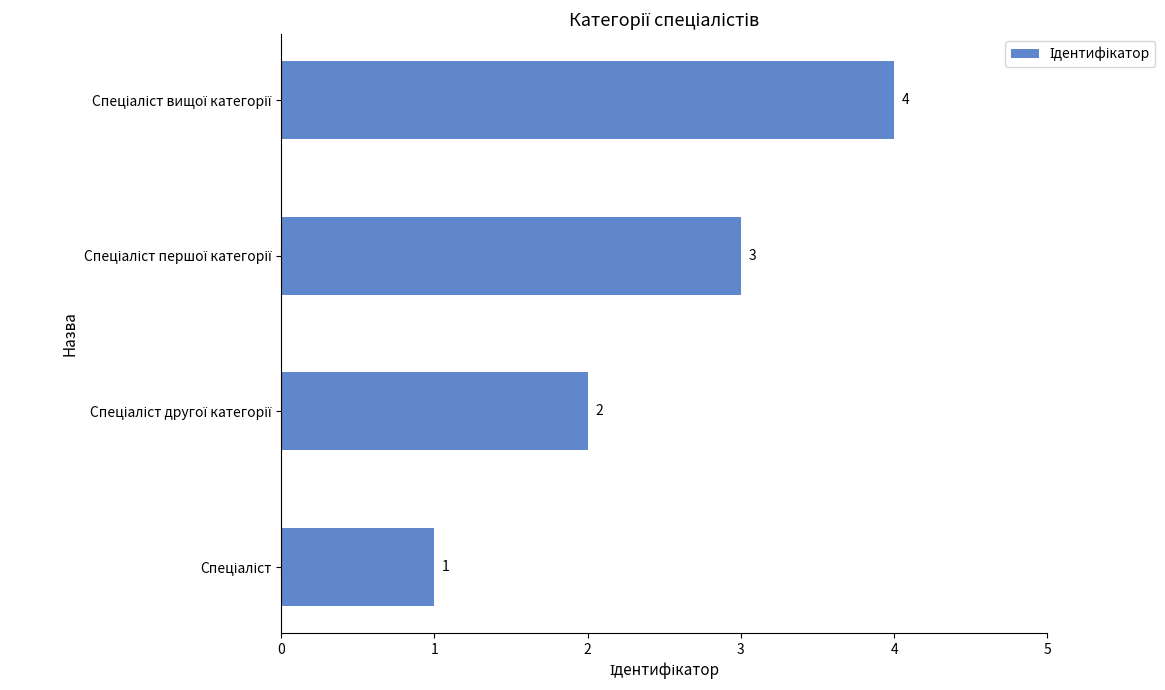

Count the number of categories in the chart.

4